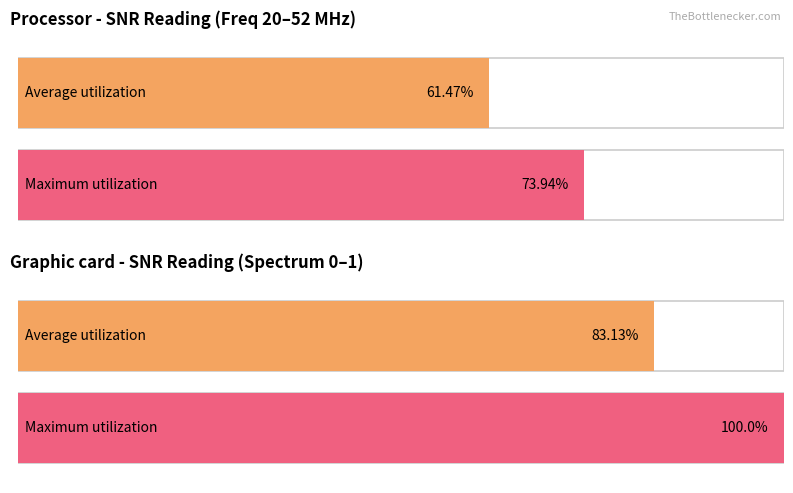

What are all the series names shown in the legend?

Average utilization, Maximum utilization